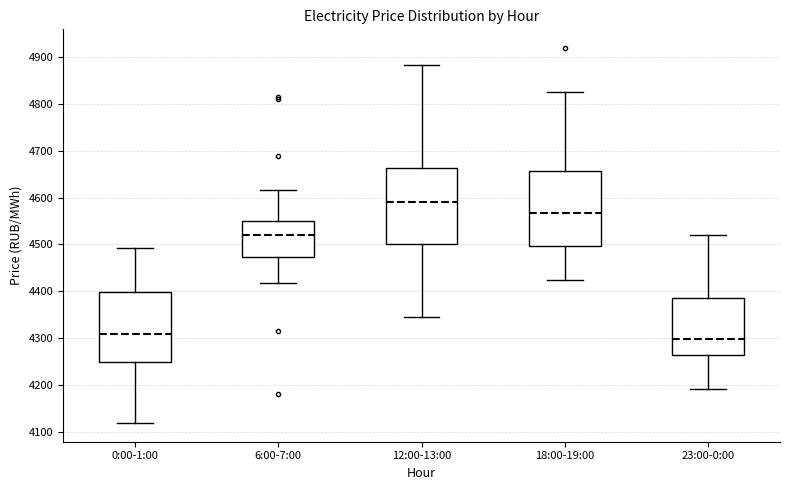

Reading left to right, transcribe this box plot: for each box, give where its median line is, the range the box spans, and where its two whiskers end, as read against the y-axis. The values are not printed on the chart, so give them approximately, as read against the axis.

0:00-1:00: median 4310, box 4250 to 4400, whiskers 4120 to 4490
6:00-7:00: median 4520, box 4470 to 4550, whiskers 4420 to 4620
12:00-13:00: median 4590, box 4500 to 4660, whiskers 4340 to 4880
18:00-19:00: median 4570, box 4500 to 4660, whiskers 4420 to 4830
23:00-0:00: median 4300, box 4260 to 4390, whiskers 4190 to 4520